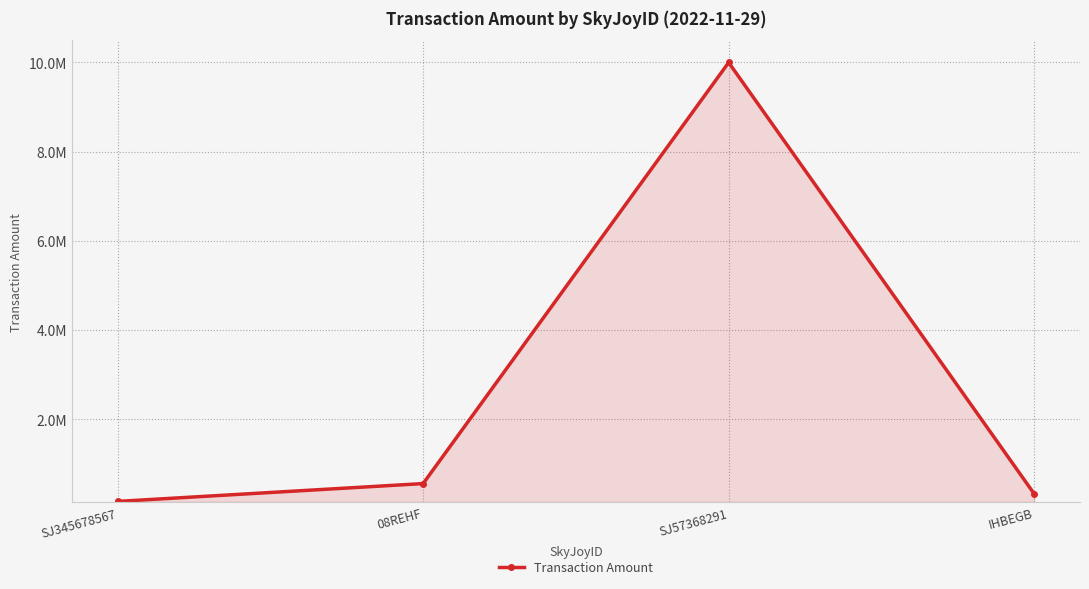

What is the ratio of the value at 08REHF to the value at IHBEGB?

1.7